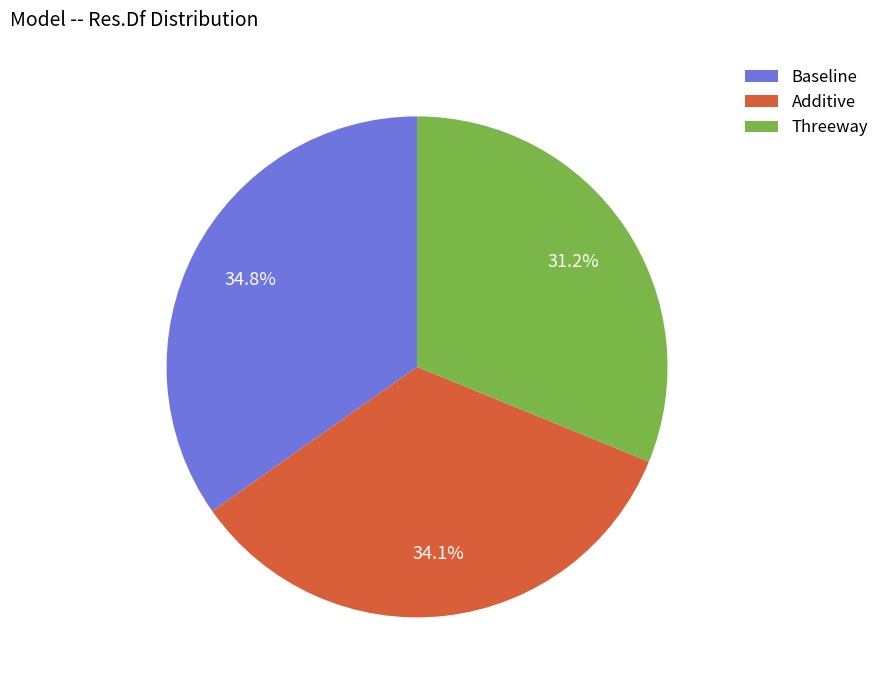

Count the number of slices in the pie.

3